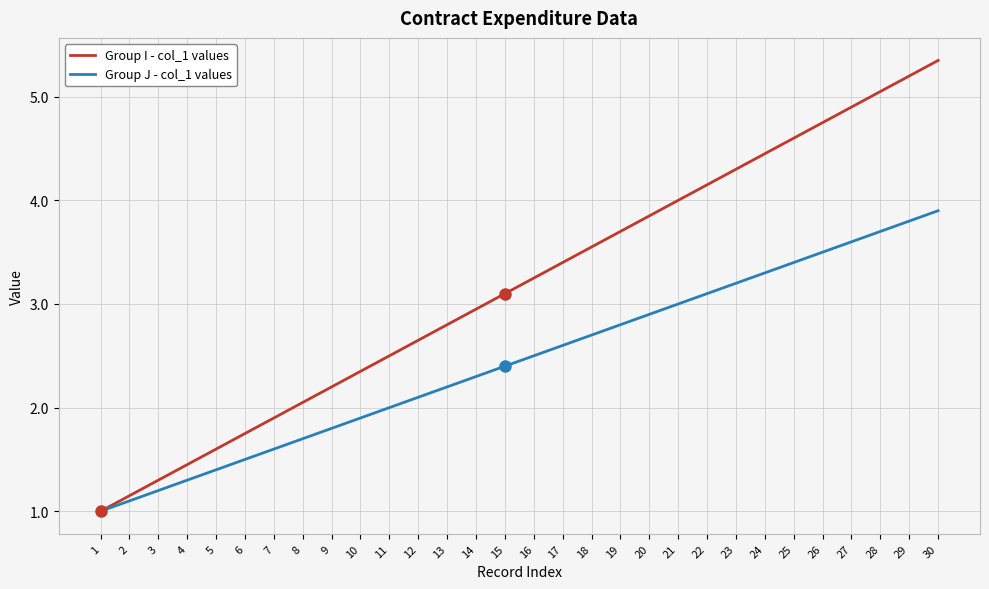

Rank the series by their maximum value, from lowest to highest.

Group J - col_1 values, Group I - col_1 values